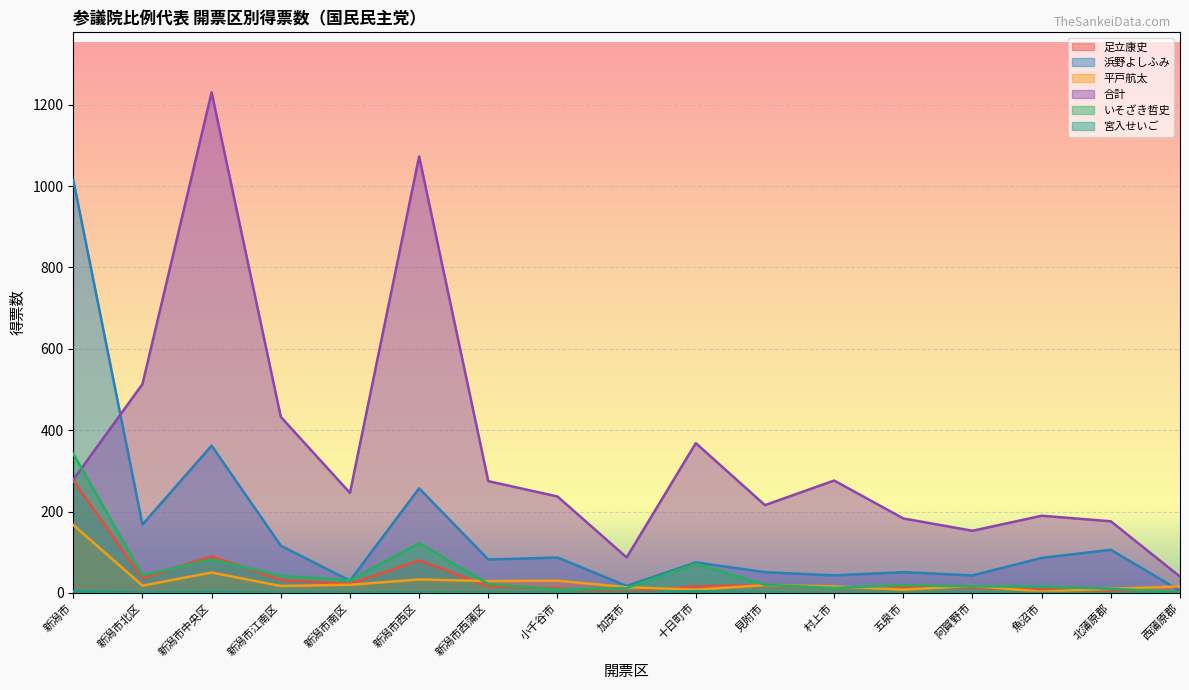

What is the label of the 13th point from the right?

新潟市南区